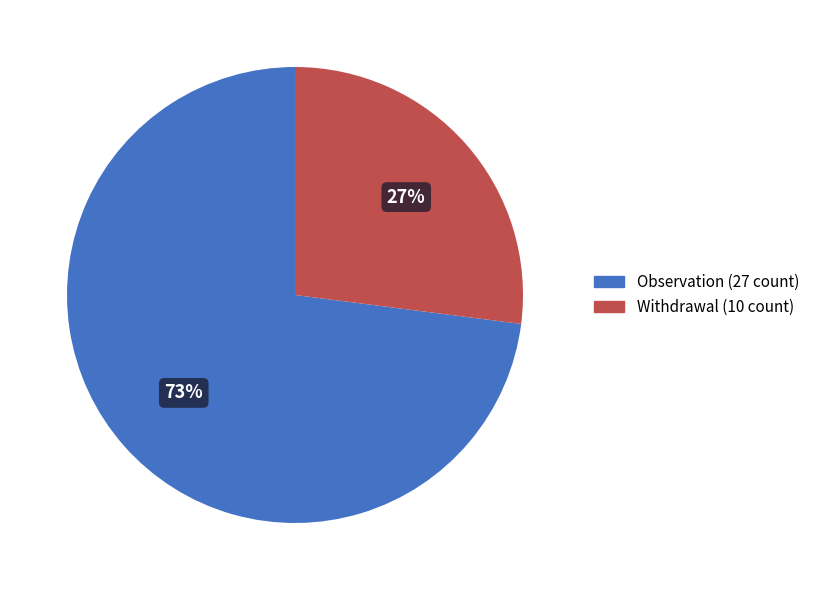

Which category has the smallest portion of the pie?

Withdrawal (10 count)